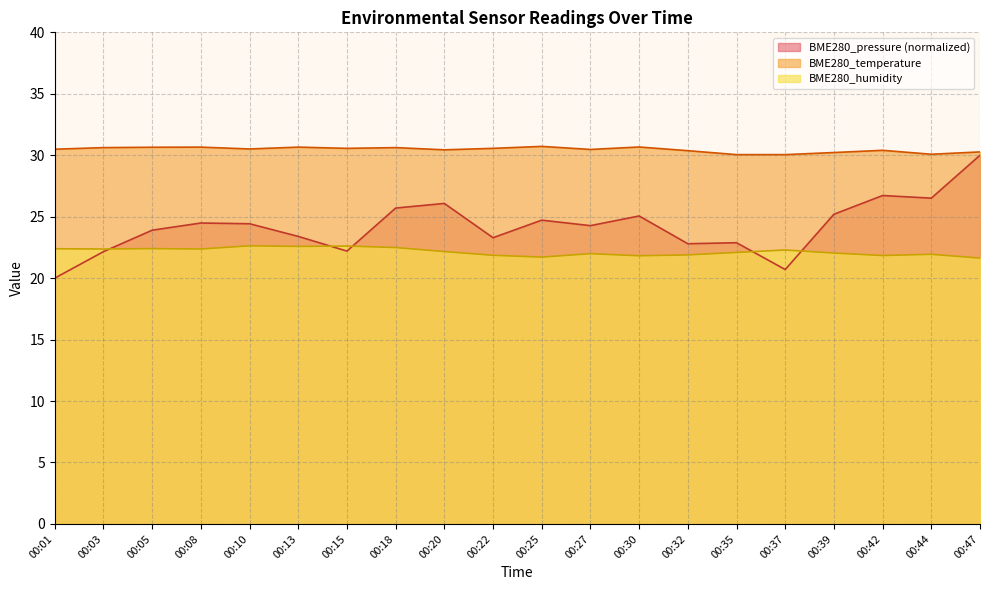

Reading left to right, list all the values displayed in this chart.

BME280_temperature: 00:01=30.5	00:03=30.6	00:05=30.6	00:08=30.7	00:10=30.5	00:13=30.7	00:15=30.6	00:18=30.6	00:20=30.4	00:22=30.6	00:25=30.7	00:27=30.5	00:30=30.7	00:32=30.4	00:35=30.1	00:37=30.1	00:39=30.2	00:42=30.4	00:44=30.1	00:47=30.3
BME280_humidity: 00:01=22.4	00:03=22.4	00:05=22.4	00:08=22.4	00:10=22.6	00:13=22.6	00:15=22.6	00:18=22.5	00:20=22.2	00:22=21.9	00:25=21.7	00:27=22.0	00:30=21.8	00:32=21.9	00:35=22.1	00:37=22.3	00:39=22.0	00:42=21.8	00:44=21.9	00:47=21.6
BME280_pressure_norm: 00:01=20.0	00:03=22.2	00:05=23.9	00:08=24.5	00:10=24.4	00:13=23.4	00:15=22.2	00:18=25.7	00:20=26.1	00:22=23.3	00:25=24.7	00:27=24.3	00:30=25.1	00:32=22.8	00:35=22.9	00:37=20.7	00:39=25.2	00:42=26.7	00:44=26.5	00:47=30.0